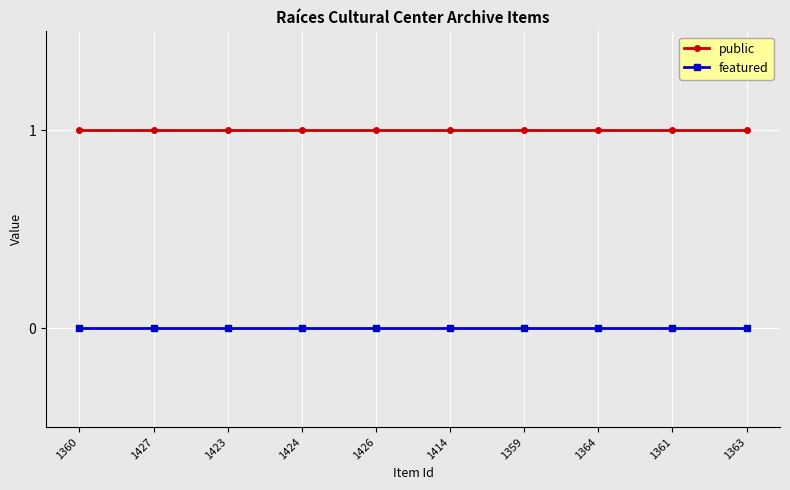

What is the sum of all public values?

10